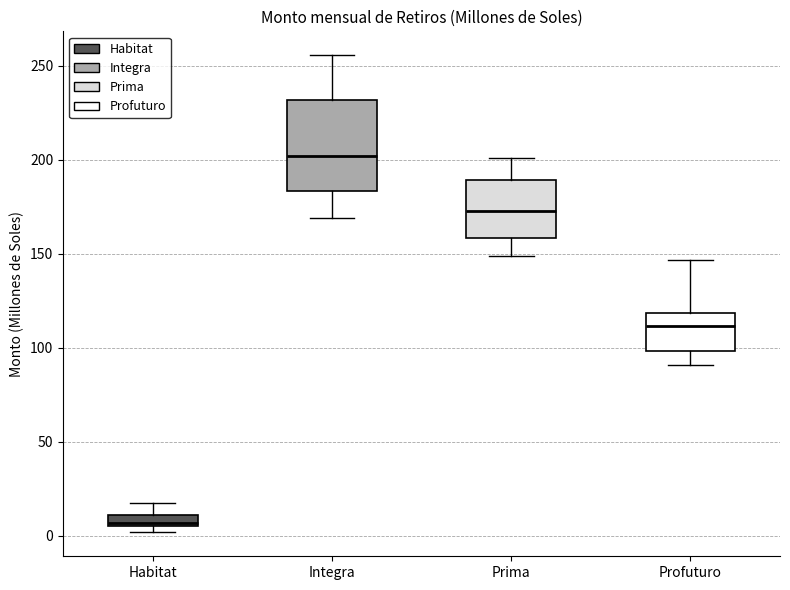

Which box is the tallest, from its lower edge to its upper edge?

Integra